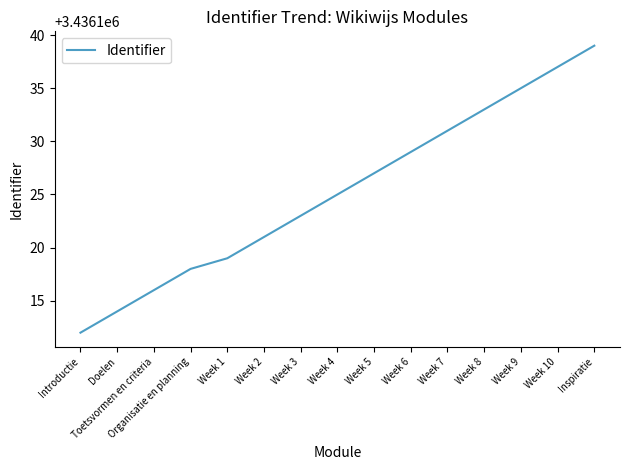

How many lines are shown in the chart?

1